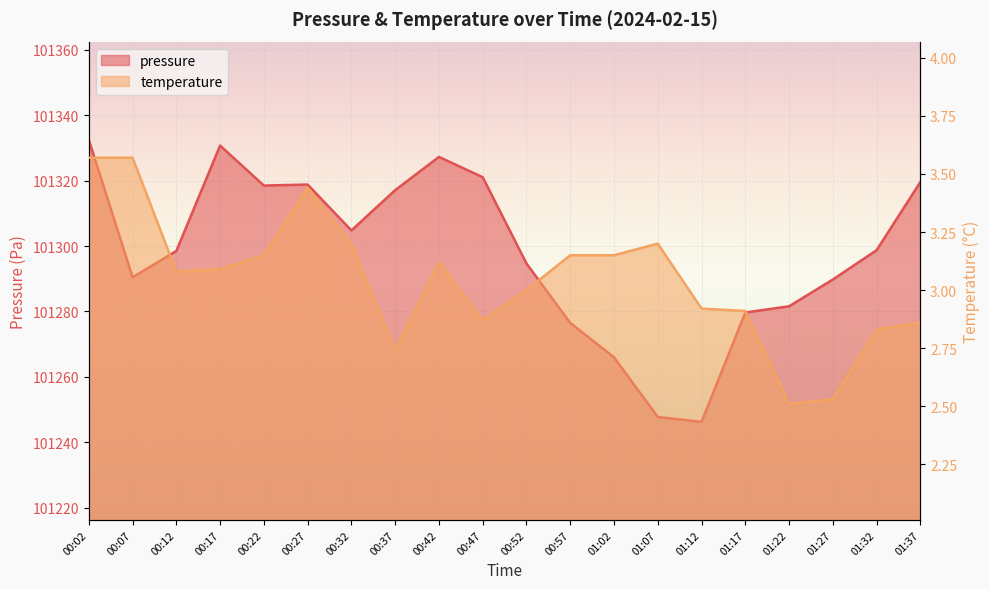

At how many categories does at least one series exceed 34460?

20